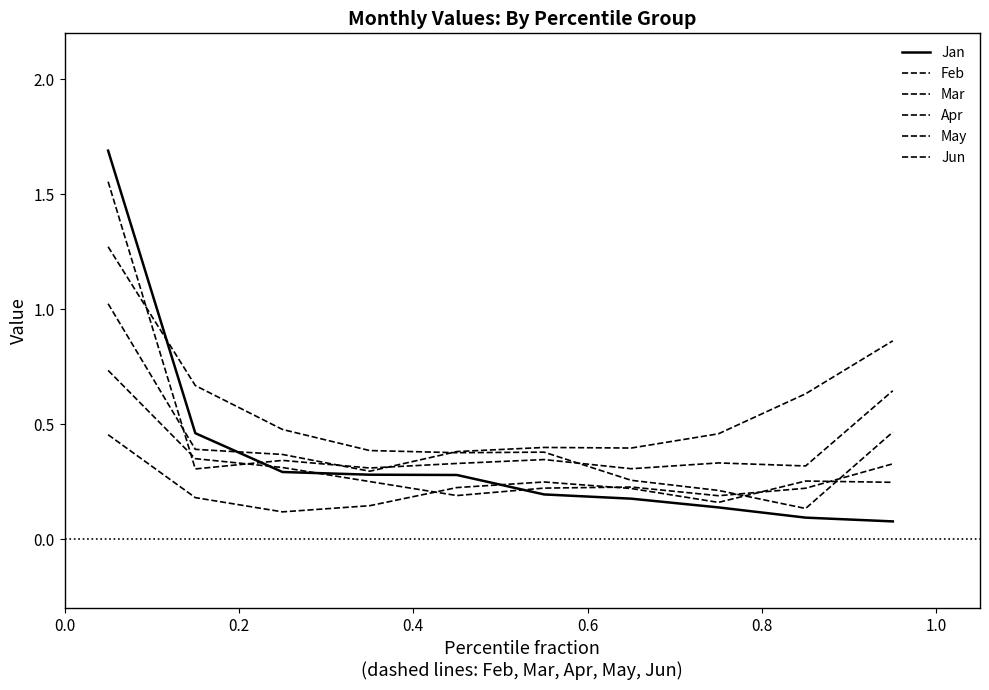

Is this an area chart (filled region under the line)?

No